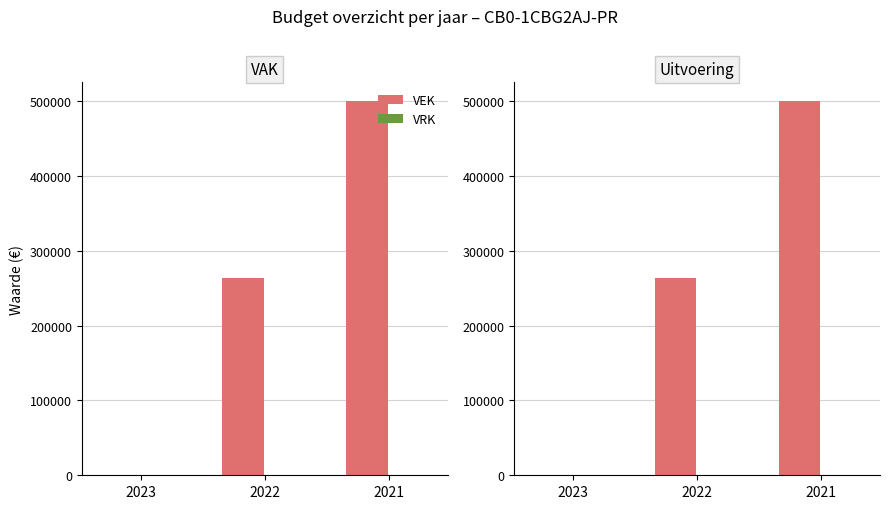

Does the chart contain any negative values?

No